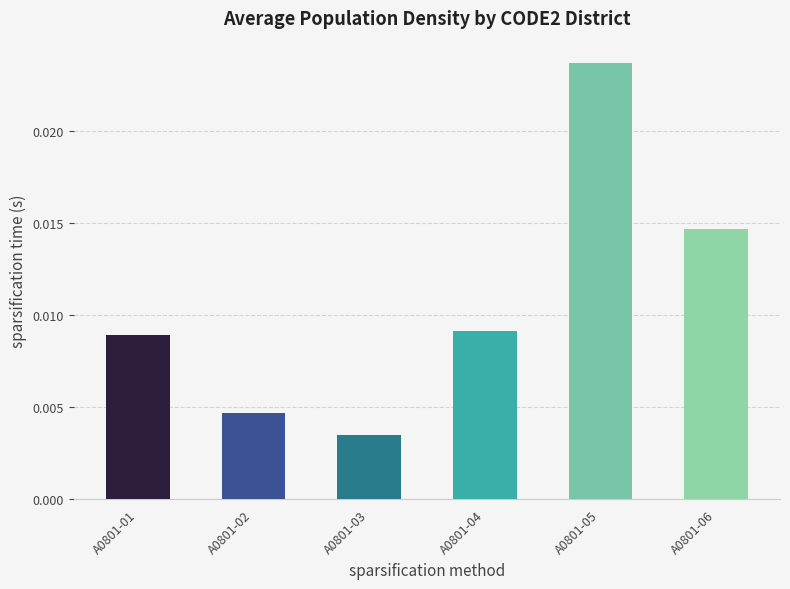

Which category has the lowest value across all series?

A0801-03